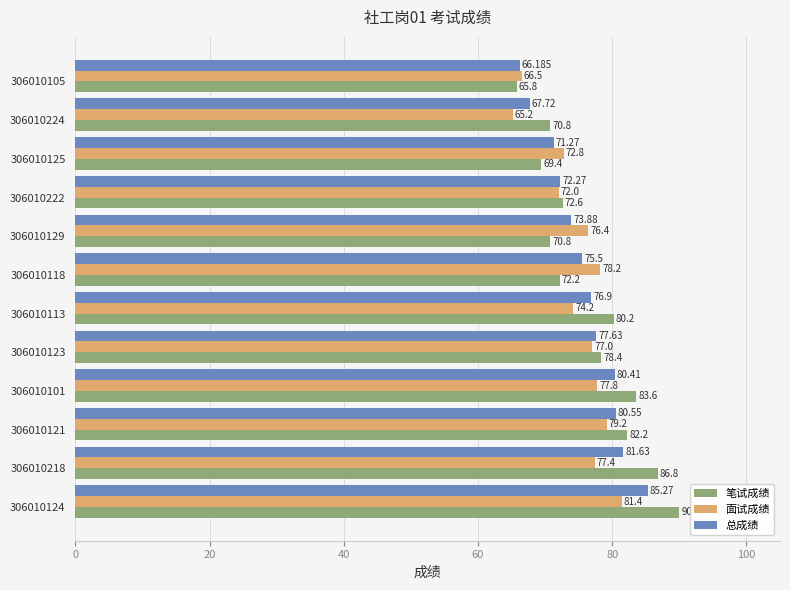

Which series has the largest total across all categories?

笔试成绩